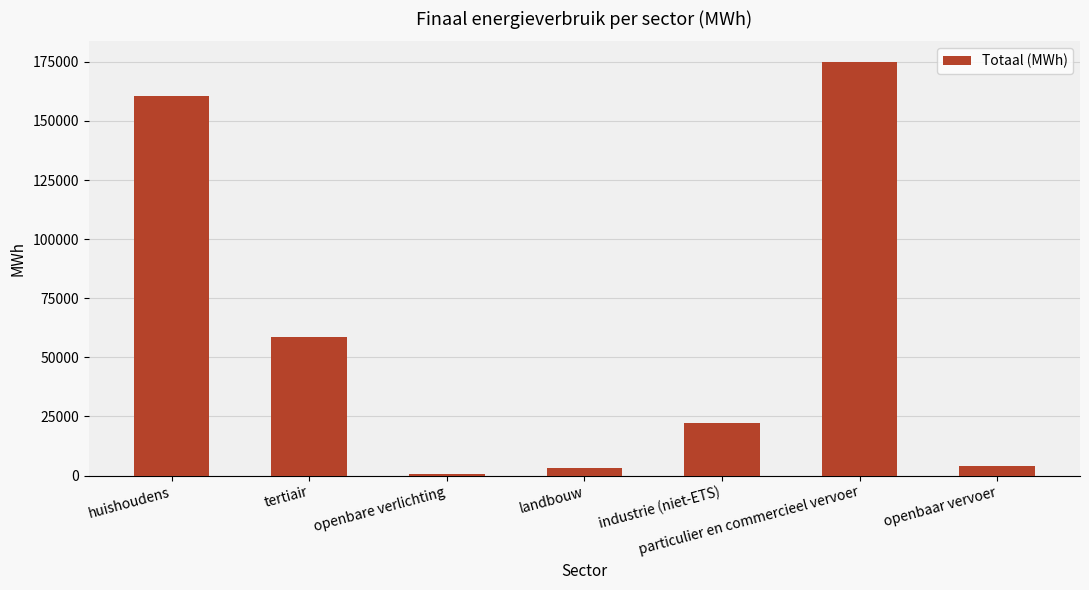

Reading left to right, list all the values displayed in this chart.

huishoudens=160448.1	tertiair=58408.8	openbare verlichting=814.8	landbouw=3326.4	industrie (niet-ETS)=22280.2	particulier en commercieel vervoer=174906.7	openbaar vervoer=4111.5